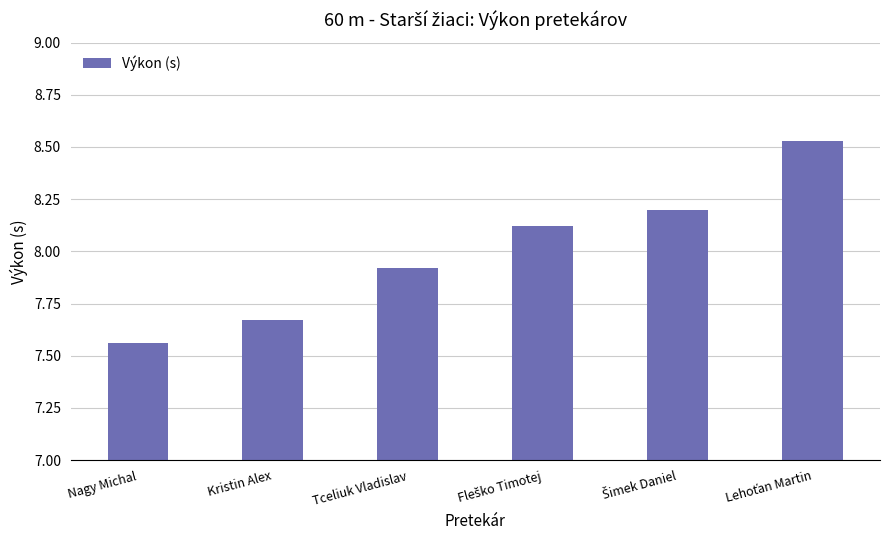

The chart shows a value of 3.7 at Tceliuk Vladislav. True or false?

False